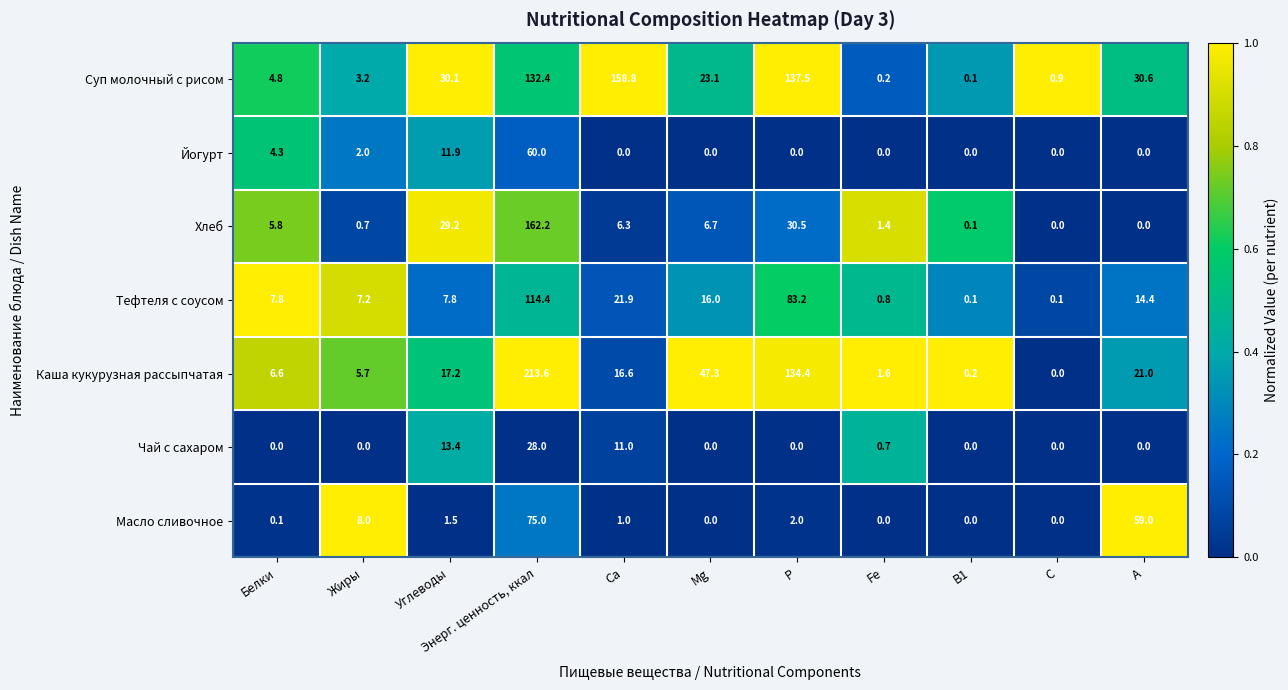

What is the sum of the Хлеб values at Р and А?

30.5